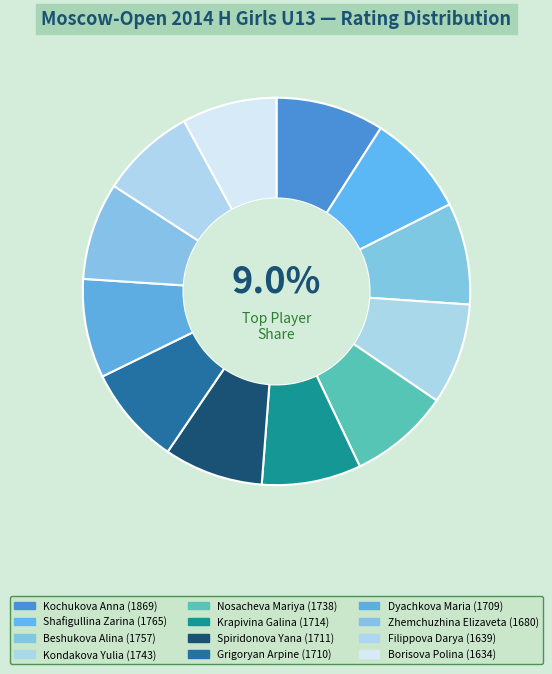

How many segments does this pie chart have?

12